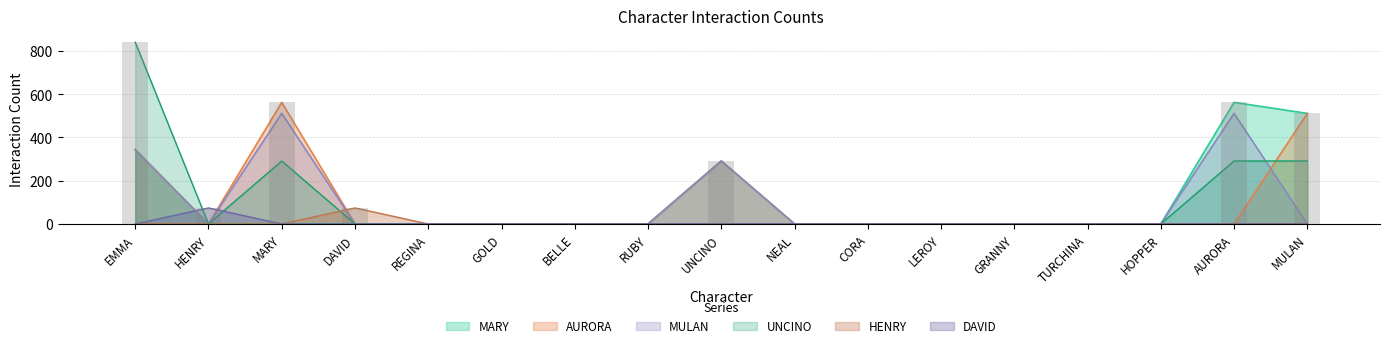

Reading left to right, transcribe all the data shown in this chart.

MARY: EMMA=343	HENRY=0	MARY=0	DAVID=0	REGINA=0	GOLD=0	BELLE=0	RUBY=0	UNCINO=291	NEAL=0	CORA=0	LEROY=0	GRANNY=0	TURCHINA=0	HOPPER=0	AURORA=562	MULAN=511
AURORA: EMMA=343	HENRY=0	MARY=562	DAVID=0	REGINA=0	GOLD=0	BELLE=0	RUBY=0	UNCINO=291	NEAL=0	CORA=0	LEROY=0	GRANNY=0	TURCHINA=0	HOPPER=0	AURORA=0	MULAN=511
MULAN: EMMA=343	HENRY=0	MARY=511	DAVID=0	REGINA=0	GOLD=0	BELLE=0	RUBY=0	UNCINO=291	NEAL=0	CORA=0	LEROY=0	GRANNY=0	TURCHINA=0	HOPPER=0	AURORA=511	MULAN=0
UNCINO: EMMA=840	HENRY=0	MARY=291	DAVID=0	REGINA=0	GOLD=0	BELLE=0	RUBY=0	UNCINO=0	NEAL=0	CORA=0	LEROY=0	GRANNY=0	TURCHINA=0	HOPPER=0	AURORA=291	MULAN=291
HENRY: EMMA=0	HENRY=0	MARY=0	DAVID=74	REGINA=0	GOLD=0	BELLE=0	RUBY=0	UNCINO=0	NEAL=0	CORA=0	LEROY=0	GRANNY=0	TURCHINA=0	HOPPER=0	AURORA=0	MULAN=0
DAVID: EMMA=0	HENRY=74	MARY=0	DAVID=0	REGINA=0	GOLD=0	BELLE=0	RUBY=0	UNCINO=0	NEAL=0	CORA=0	LEROY=0	GRANNY=0	TURCHINA=0	HOPPER=0	AURORA=0	MULAN=0